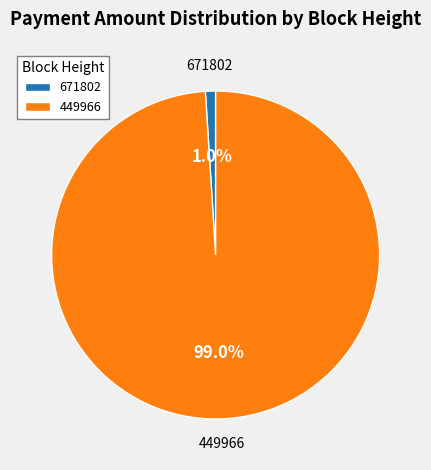

Is there a majority slice in this chart?

Yes